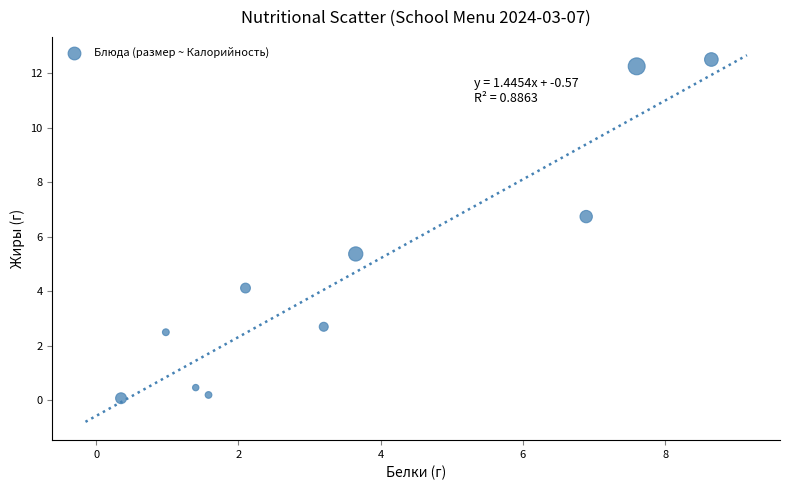

What is the range of X values (max minus min)?

8.3